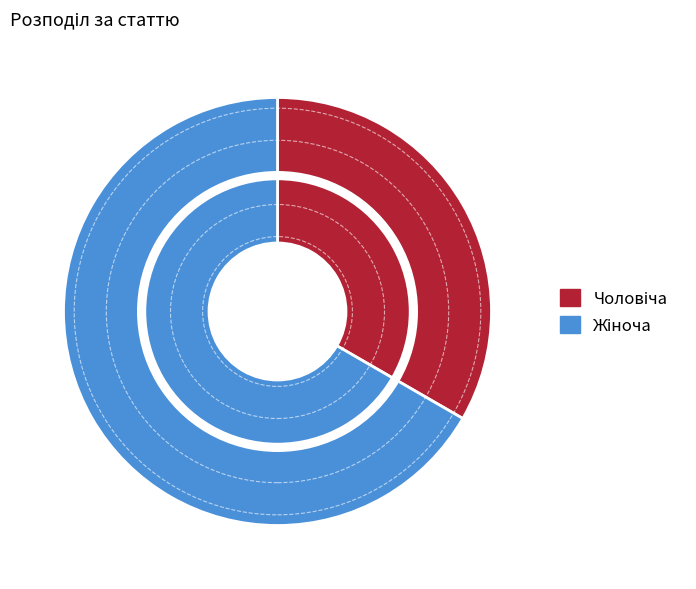

To the nearest percent, what is the average slice percentage?

50%